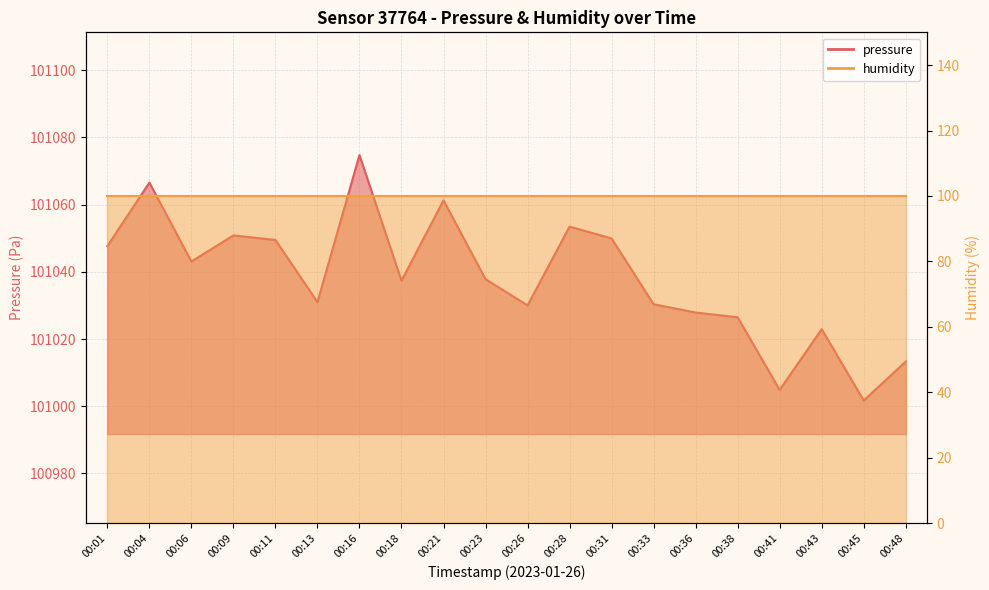

What is the approximate value at 00:11?

101049.5